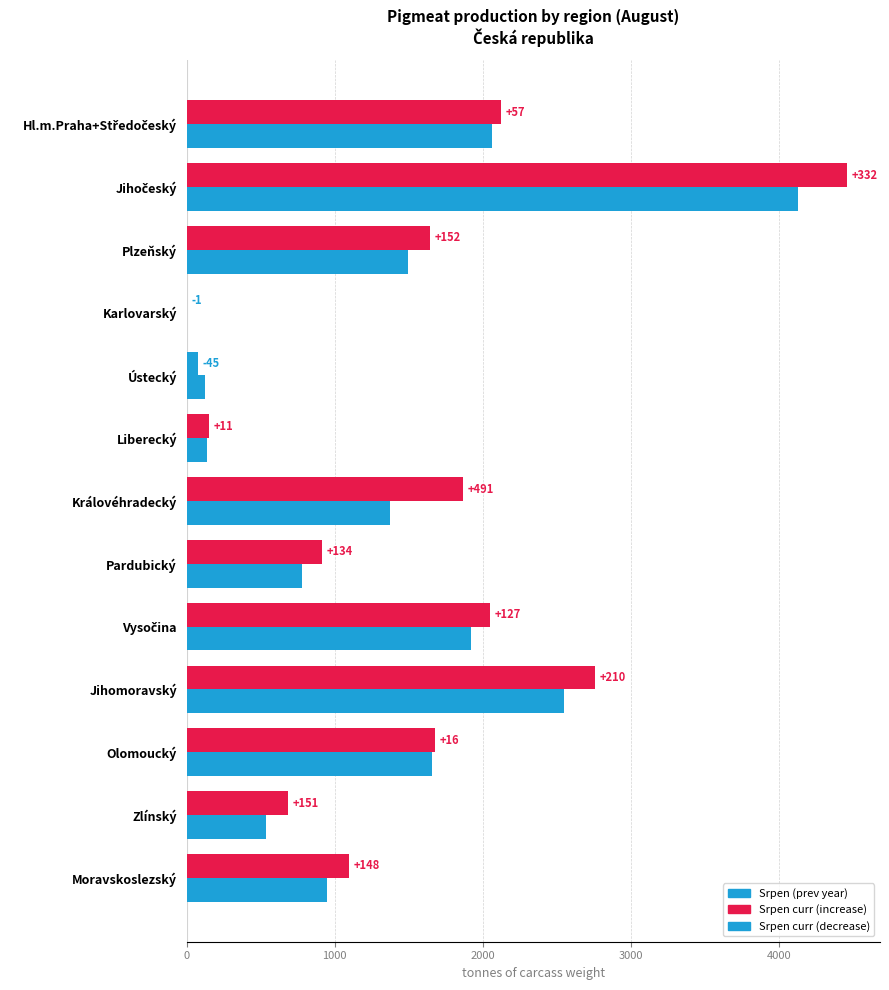

Are the bars grouped side by side (vs. stacked)?

Yes